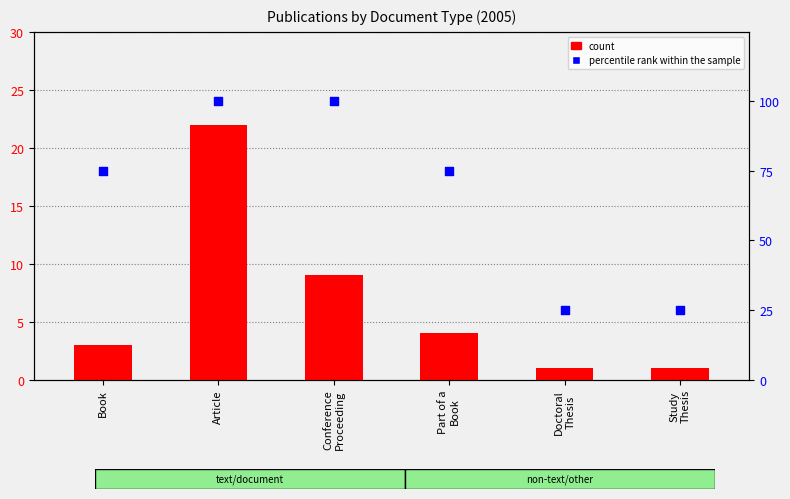

Which series reaches the minimum Y coordinate?

count